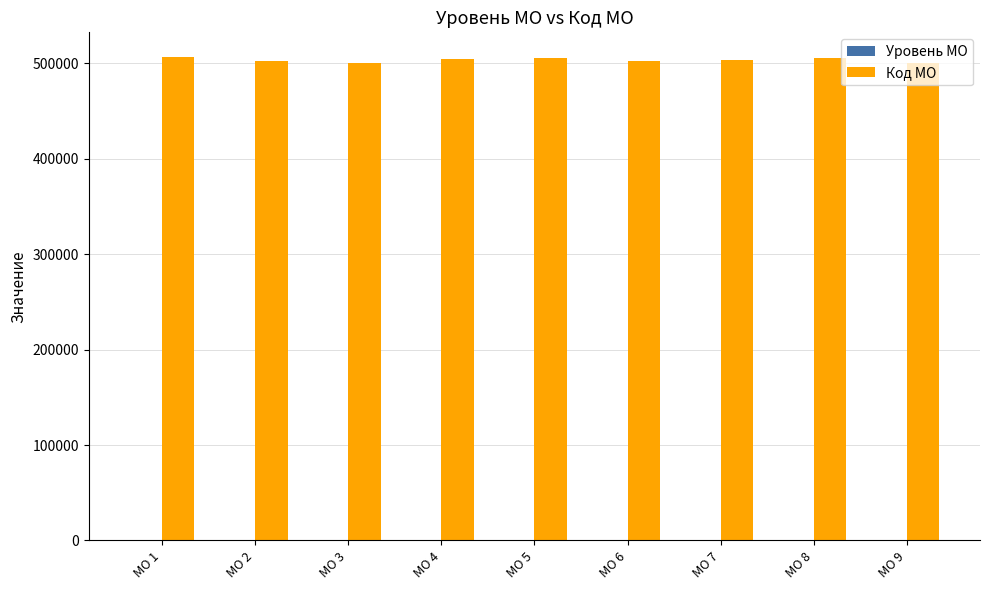

What is the sum of all Код МО values?

4531981